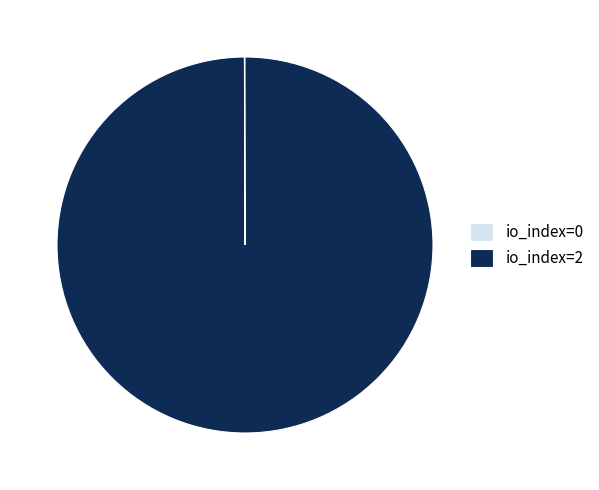

Does any single category account for the majority?

Yes